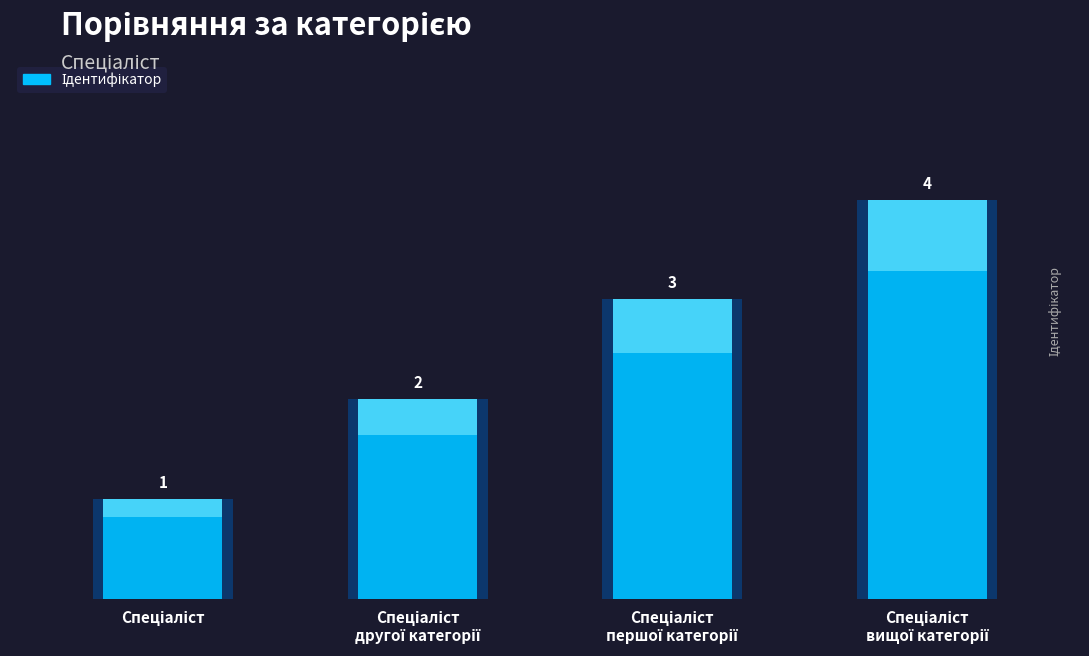

What value does the data have at Спеціаліст другої категорії?

2